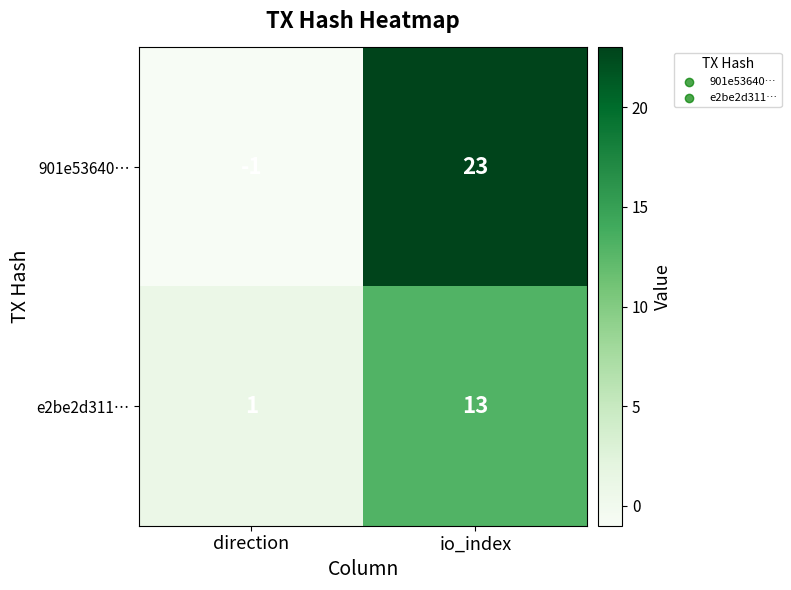

What is the difference between the e2be2d311… values at io_index and direction?

12